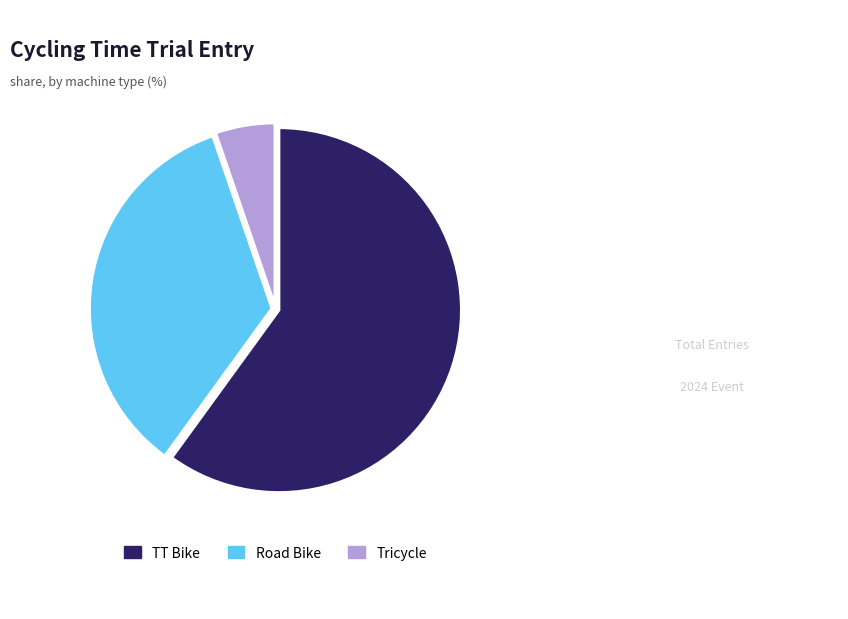

How many segments does this pie chart have?

3